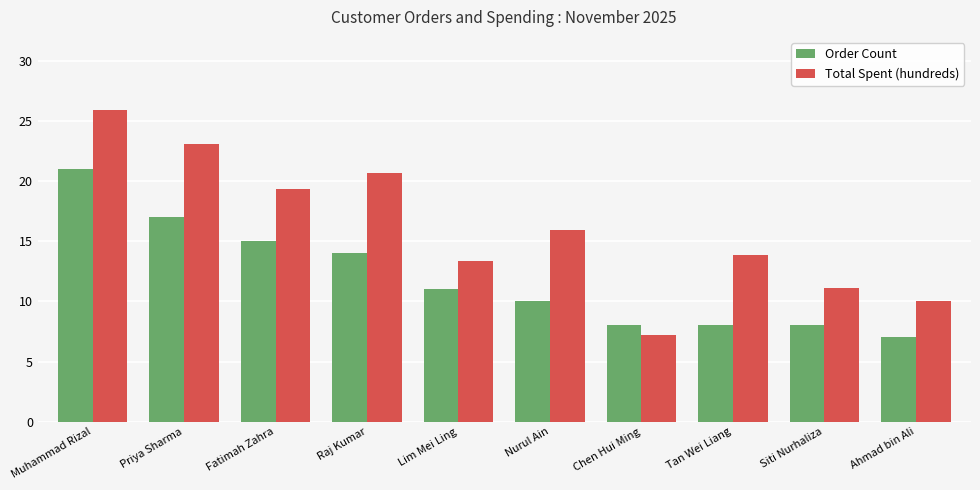

What is the sum of all Order Count values?

119.0